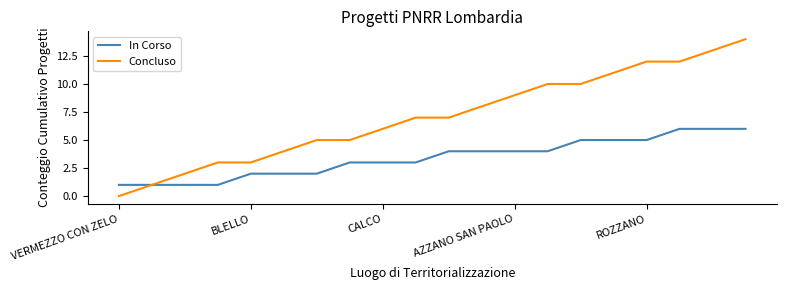

What is the maximum value shown in the chart?

14